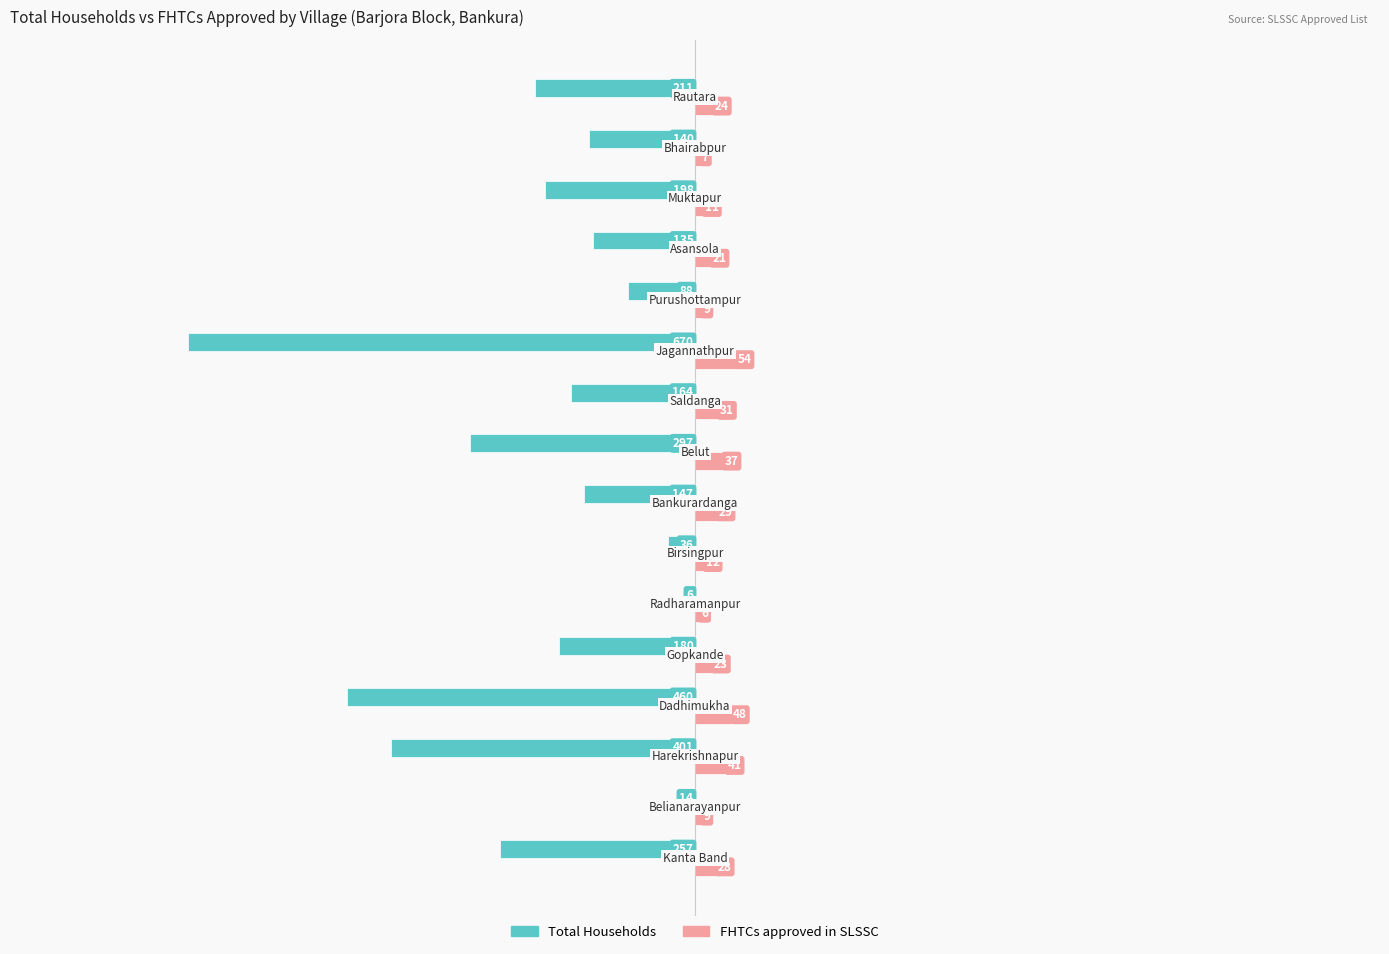

What is the difference between the second highest and minimum values in the Total Households series?

656